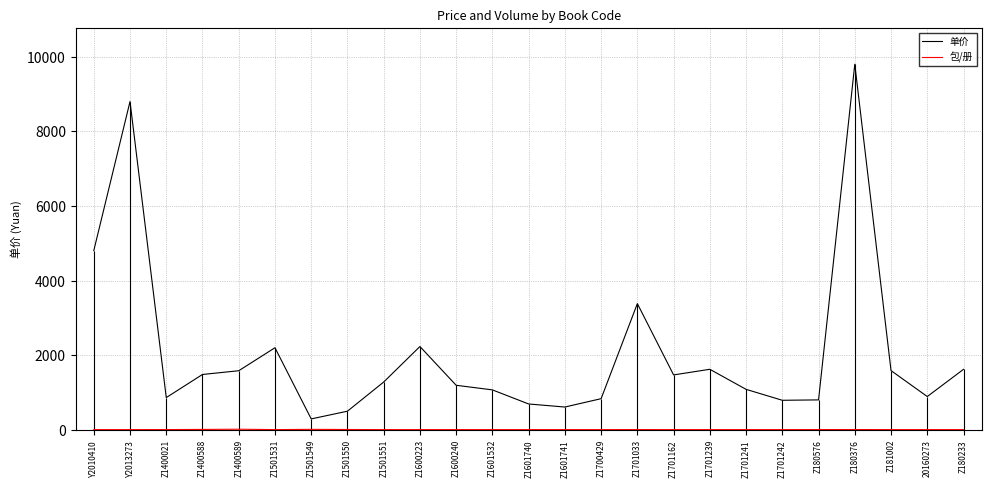

Which category has the highest value in the 包/册 series?

Z1400589